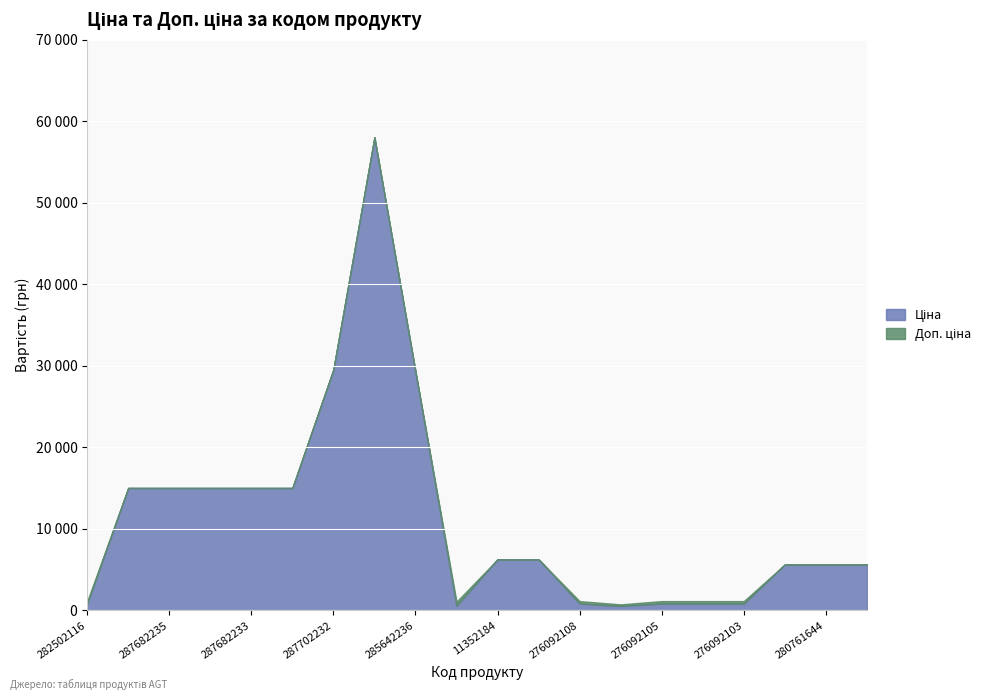

What is the sum of the Ціна values at 280761652 and 276092107?

6183.8